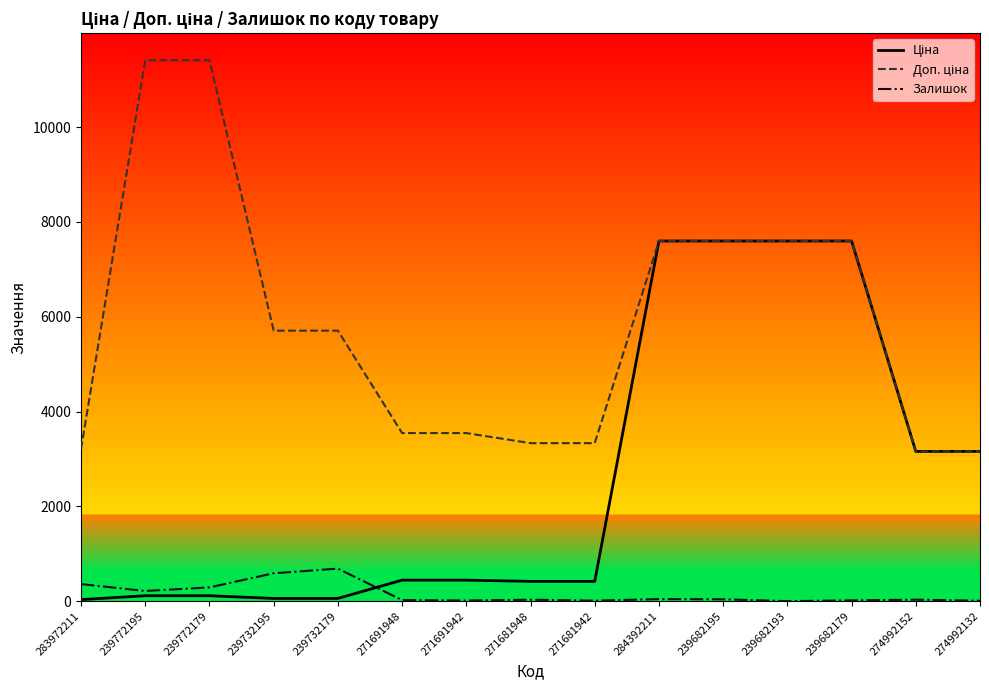

The value of Залишок at 239682193 is 0.0. True or false?

True